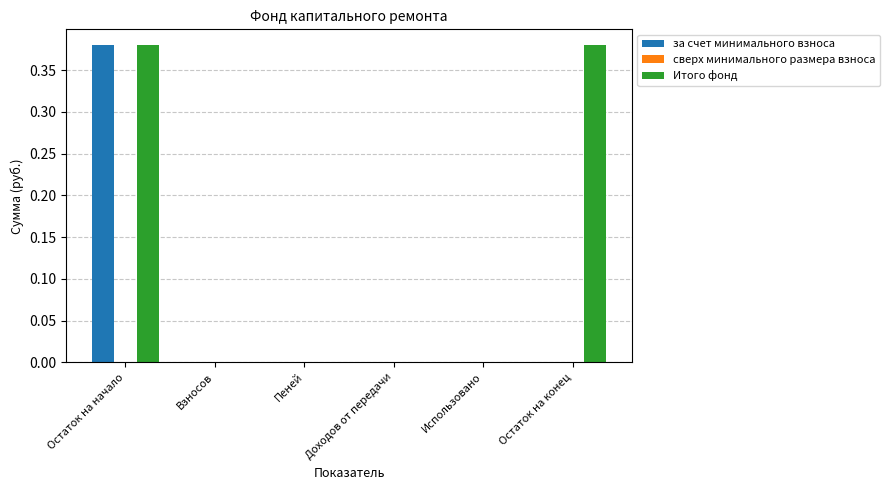

True or false: Итого фонд has a value of 0.7 at Остаток на начало.

False